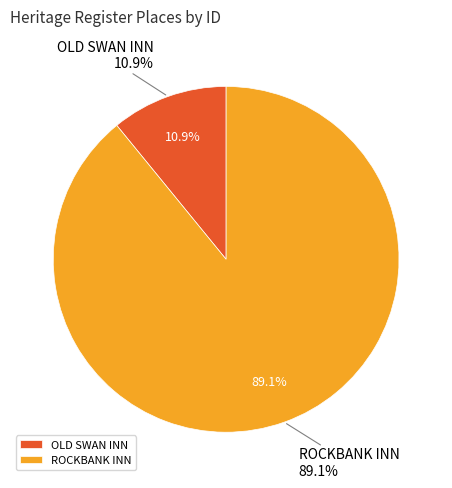

How many slices are in this pie chart?

2